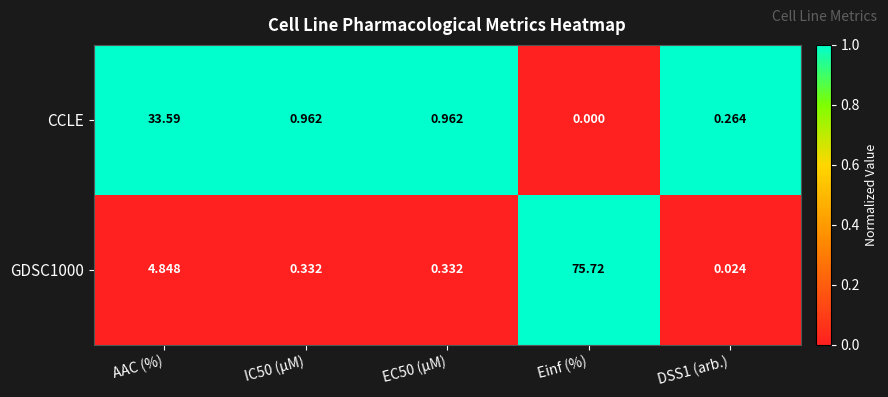

Where is GDSC1000 nearest to the value 37?

AAC (%)